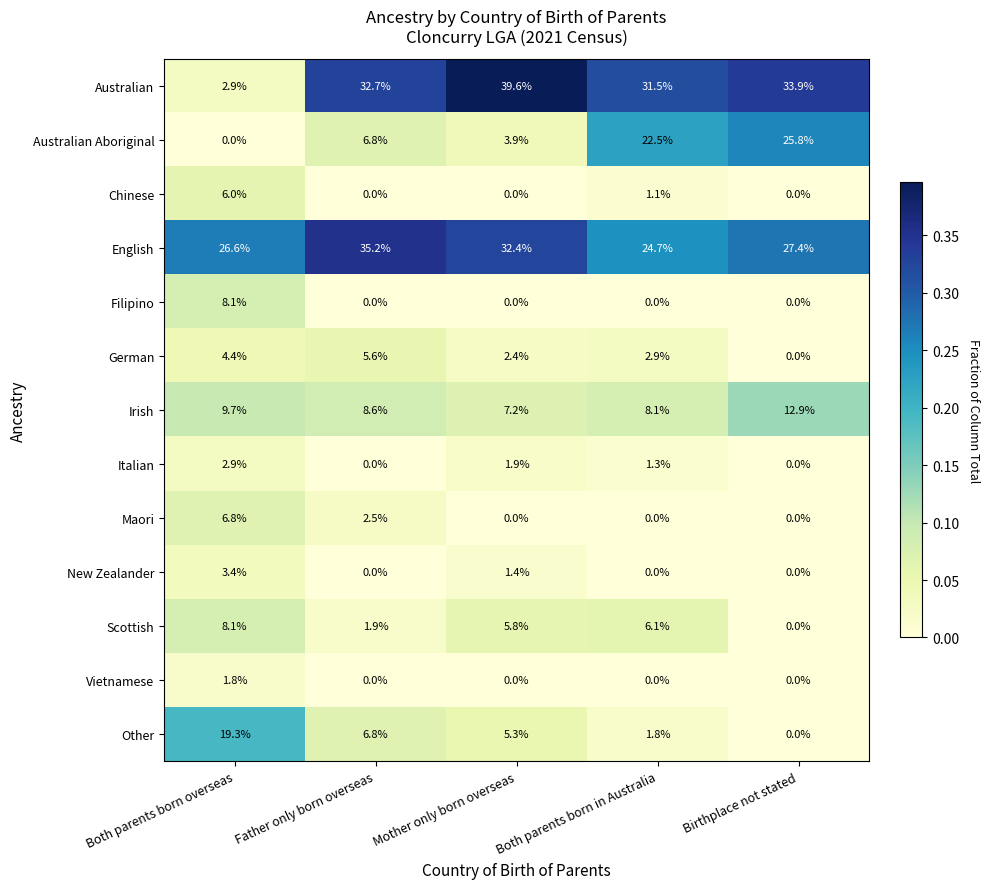

Which series changed the most between Both parents born in Australia and Birthplace not stated?

Scottish